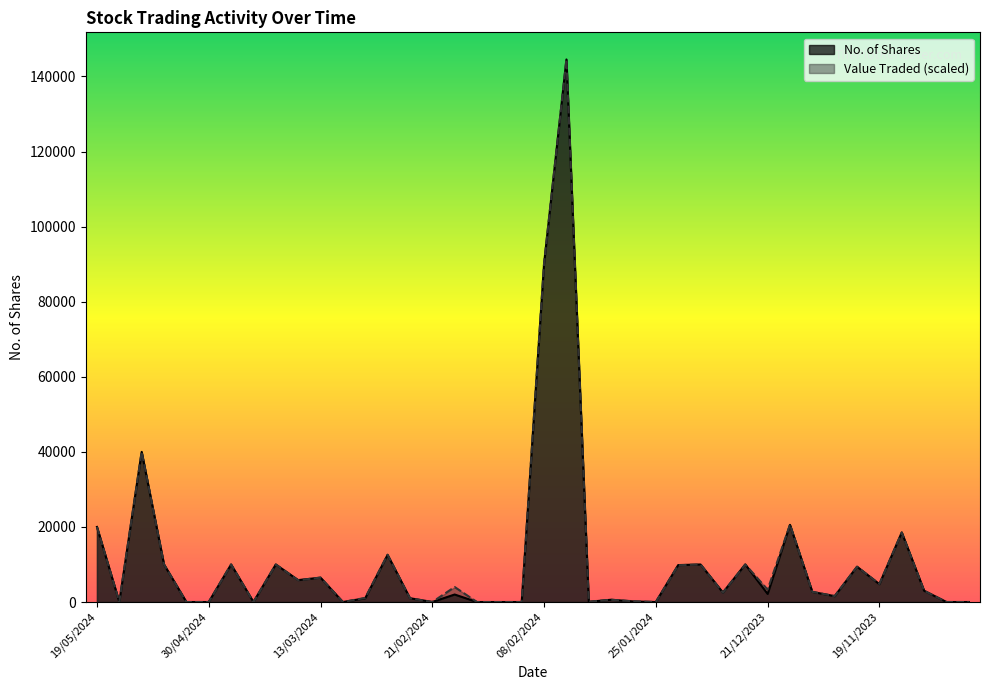

What is the change in value from 08/02/2024 to 27/12/2023?

-80087